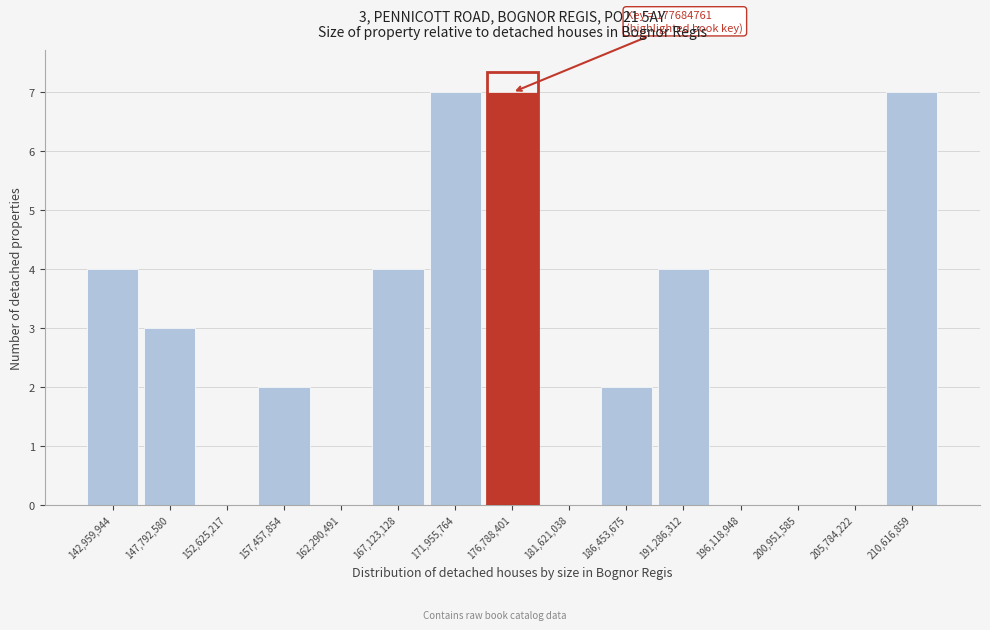

Reading left to right, what are all the values shown in this chart?

142,959,944=4	147,792,580=3	152,625,217=0	157,457,854=2	162,290,491=0	167,123,128=4	171,955,764=7	176,788,401=7	181,621,038=0	186,453,675=2	191,286,312=4	196,118,948=0	200,951,585=0	205,784,222=0	210,616,859=7